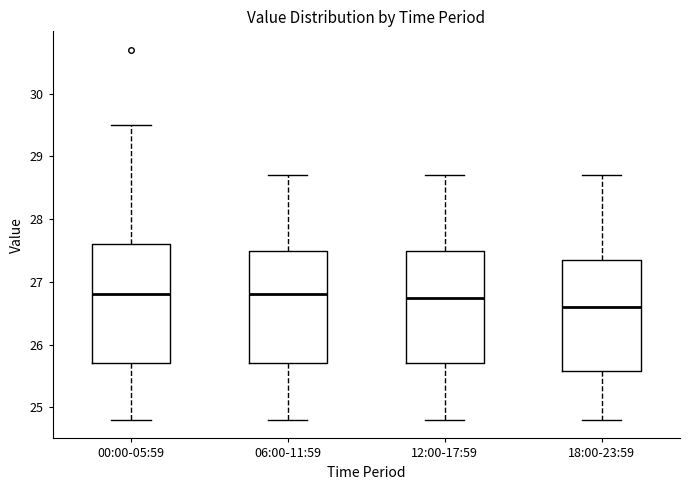

Reading left to right, read every box against the y-axis: the position of its median line, the range the box covers, and the ends of its whiskers. The values are not printed on the chart, so give them approximately, as read against the axis.

00:00-05:59: median 26.8, box 25.7 to 27.6, whiskers 24.8 to 29.5
06:00-11:59: median 26.8, box 25.7 to 27.5, whiskers 24.8 to 28.7
12:00-17:59: median 26.8, box 25.7 to 27.5, whiskers 24.8 to 28.7
18:00-23:59: median 26.6, box 25.6 to 27.4, whiskers 24.8 to 28.7